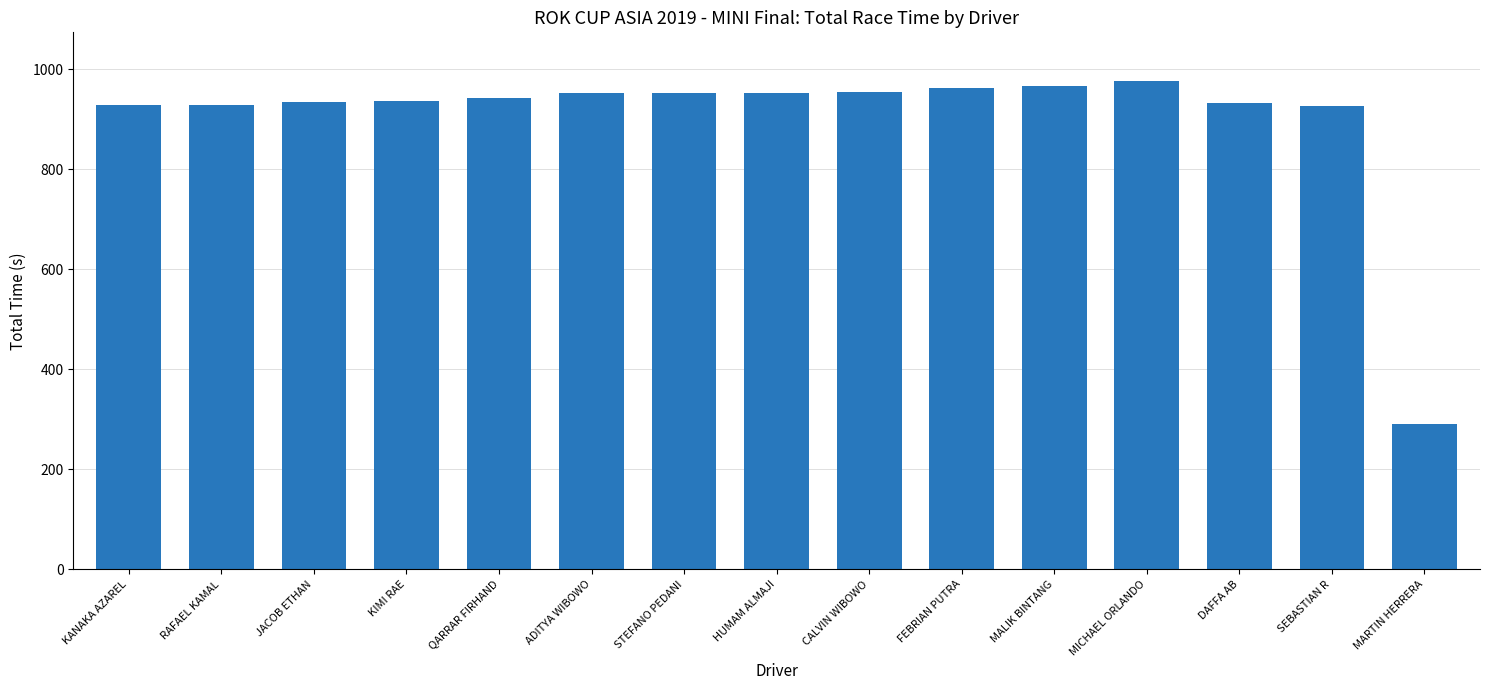

What is the maximum value shown in the chart?

976.0